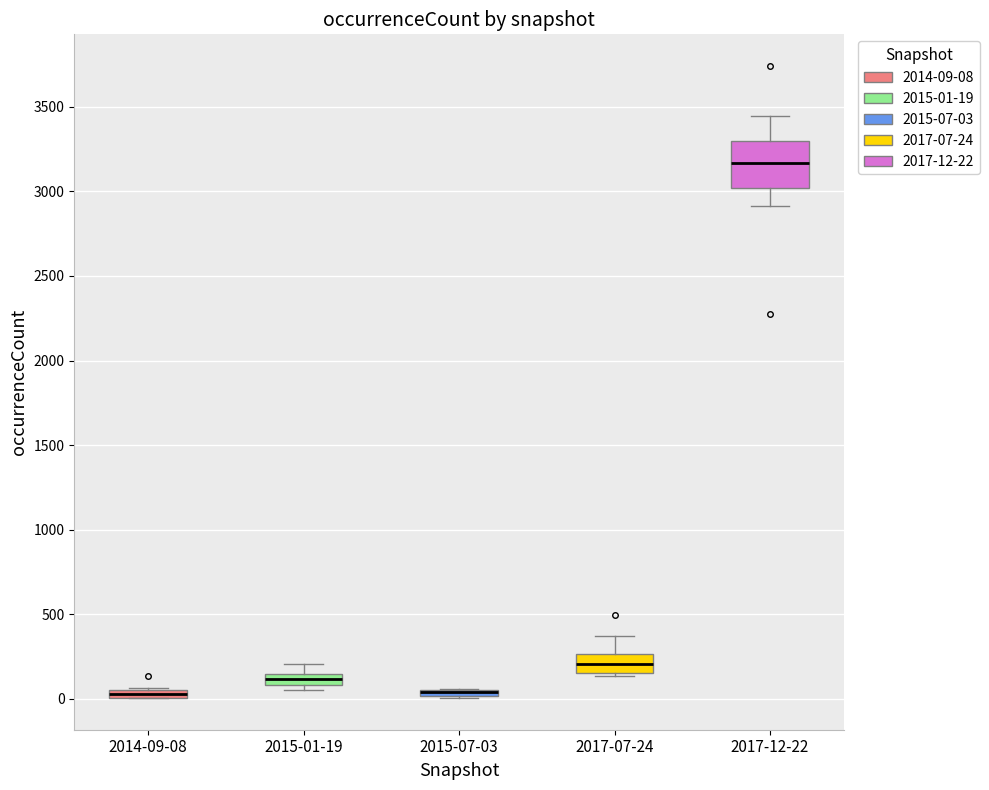

Where does the lower whisker of the box for 2017-12-22 end on the y-axis? The values are not printed on the chart, so give them approximately, as read against the axis.

2900